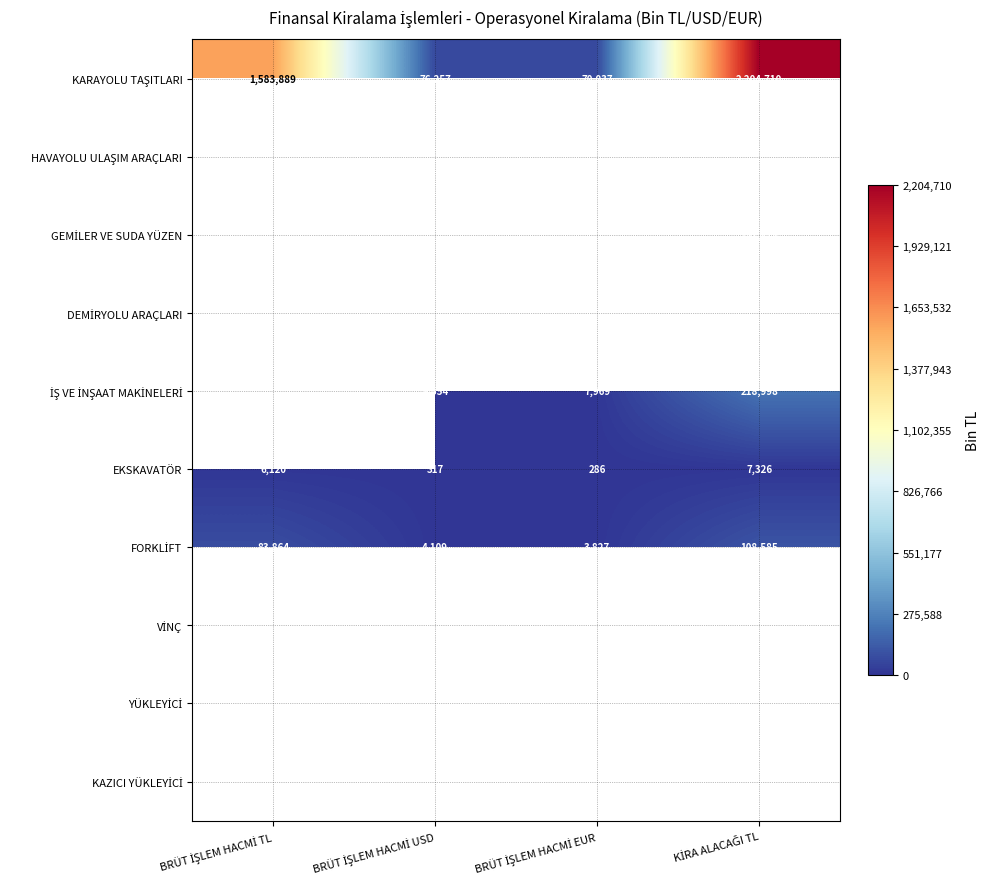

What is the average value of the EKSKAVATÖR series?

3512